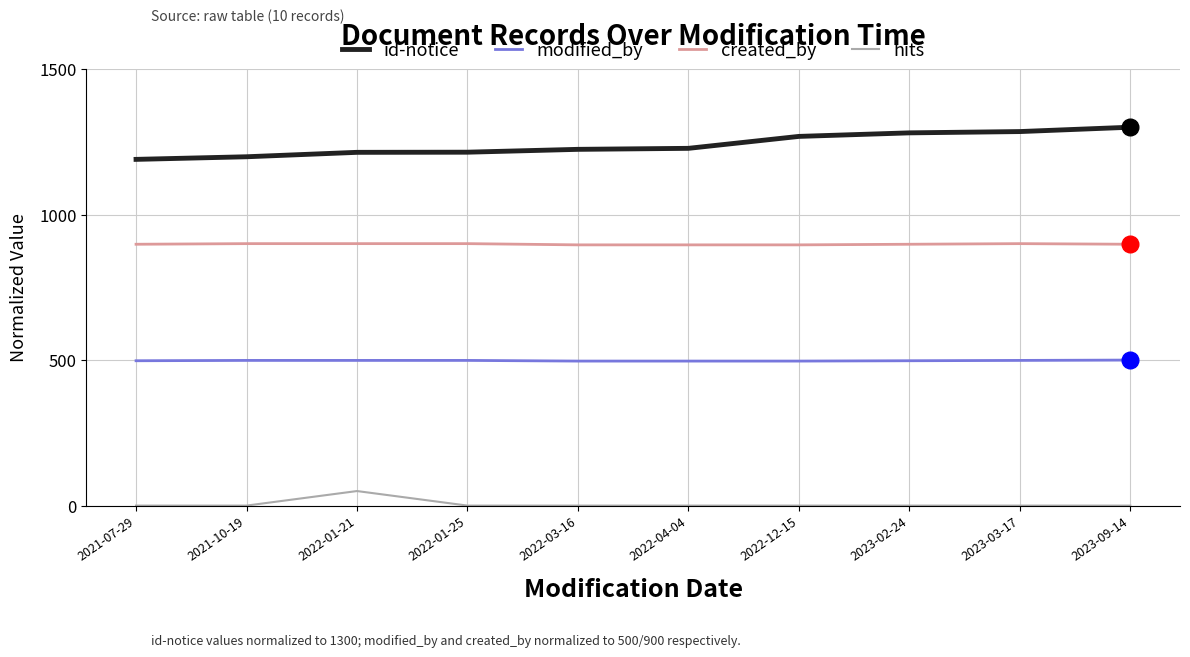

What is the lowest value of the id-notice series?

1189.5